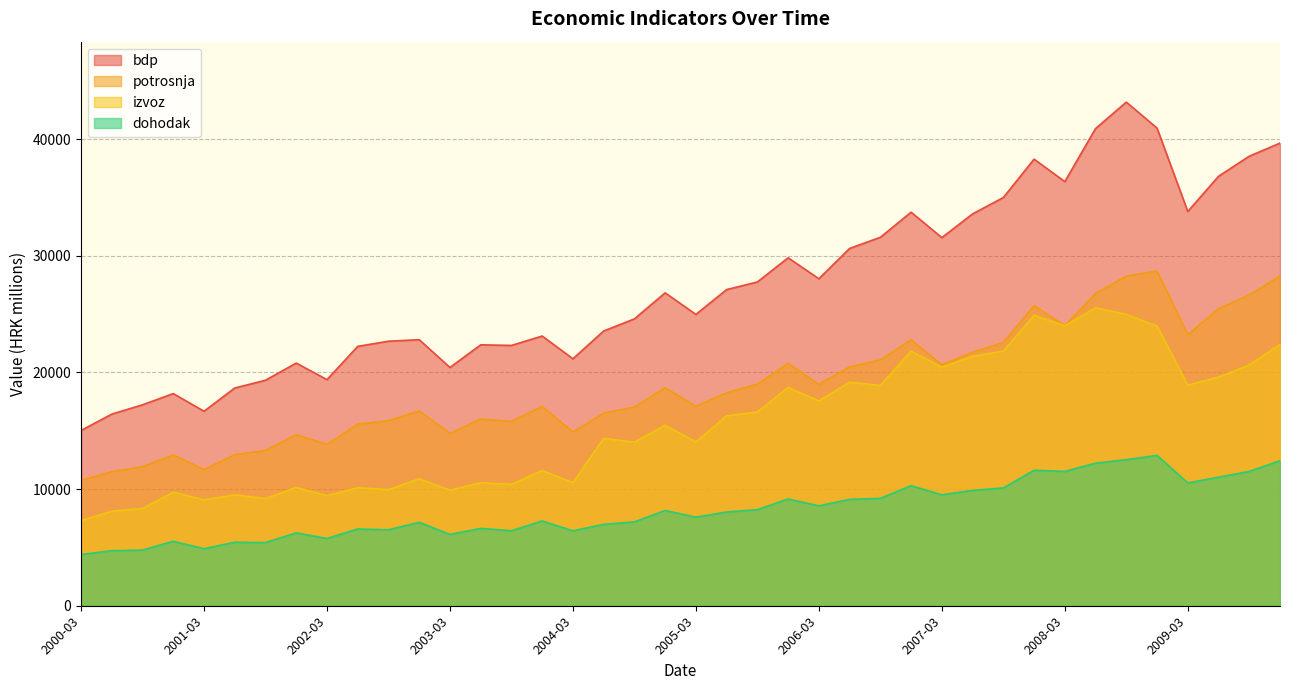

What is the difference between the highest and lowest values at 2002-03?

13619.0